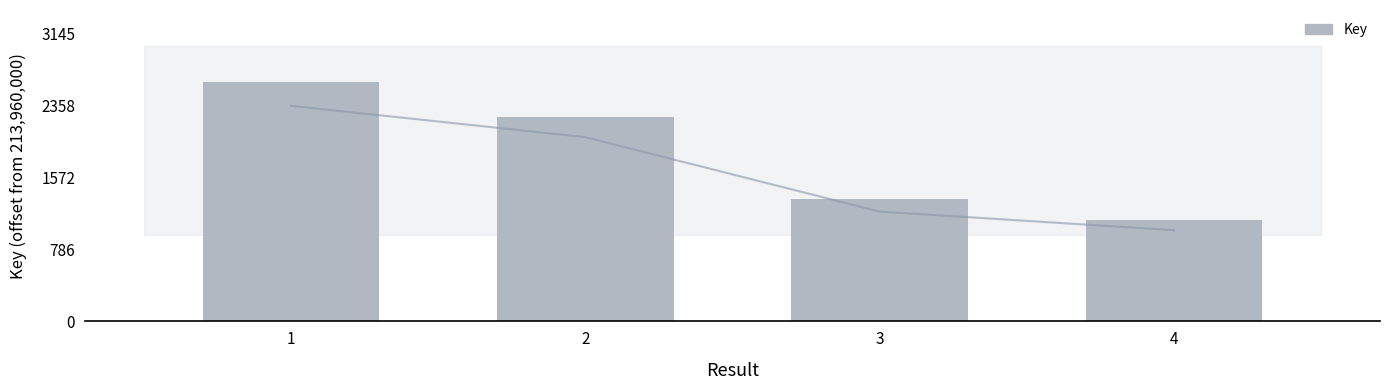

Count the values in the range 1335 to 2621.

3